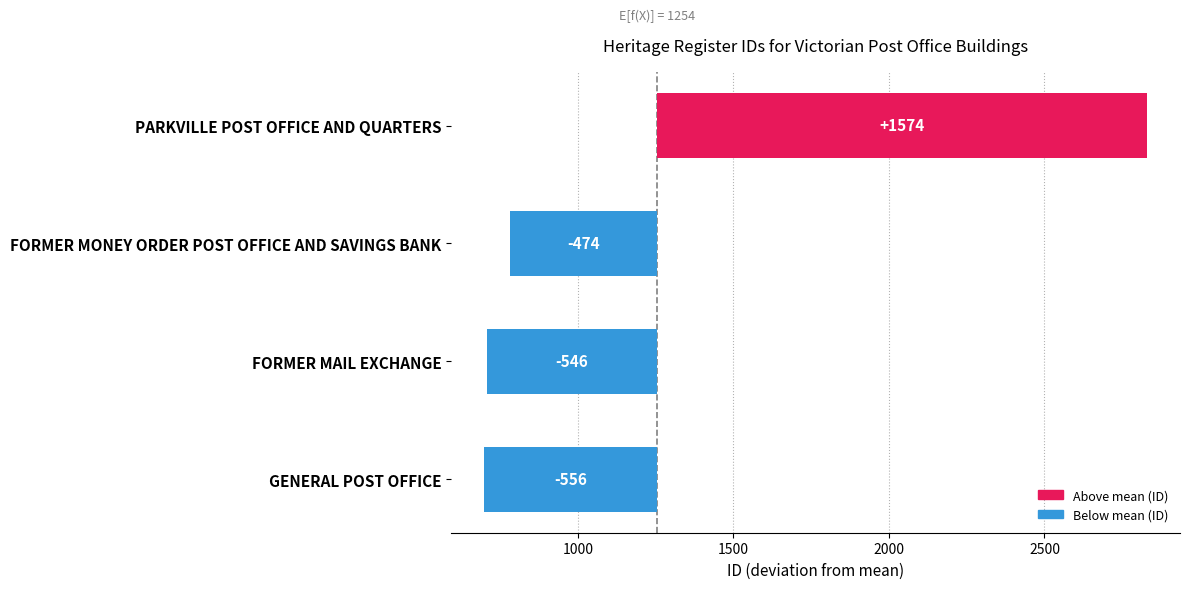

Are the bars grouped side by side (vs. stacked)?

No